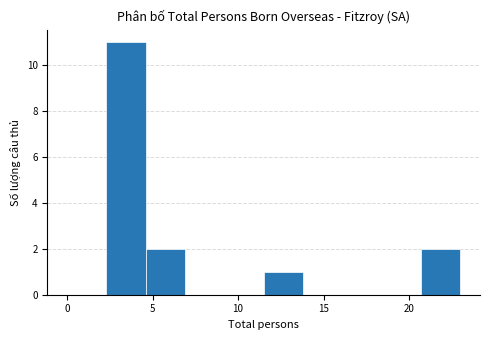

How tall is the bar that spans 2.3 to 4.6 on the x-axis? Neither the bar edges nor the heights are printed on the chart, so give them approximately, as read against the axes.

11